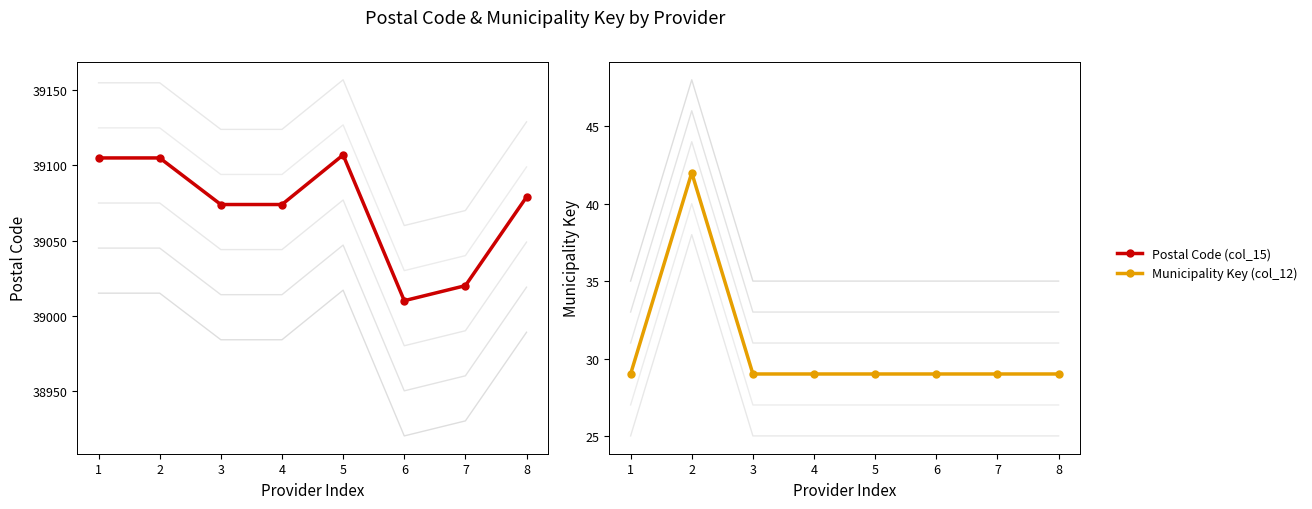

At how many categories does at least one series exceed 34414?

8